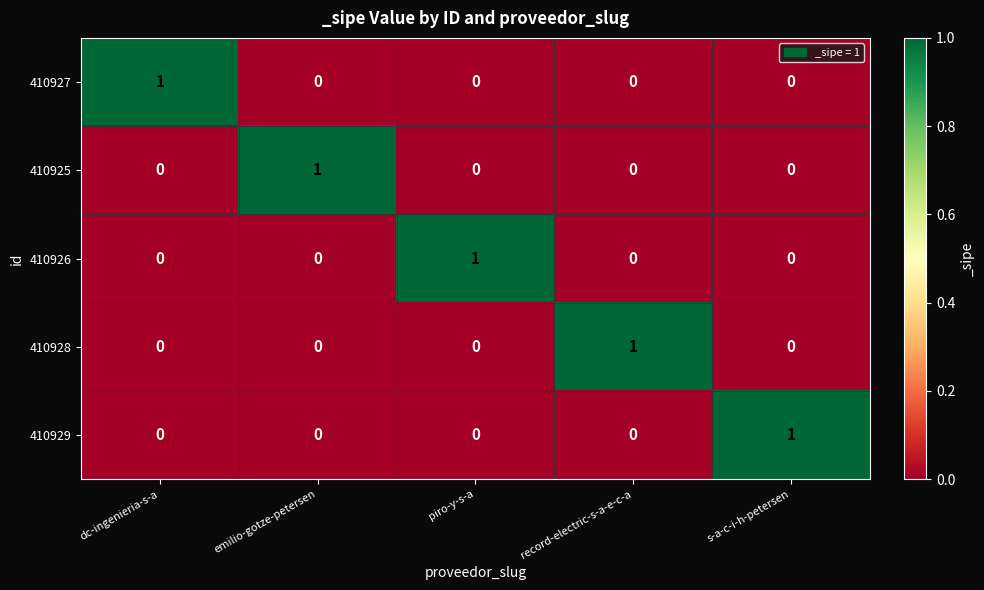

At how many categories does at least one series exceed 0?

5